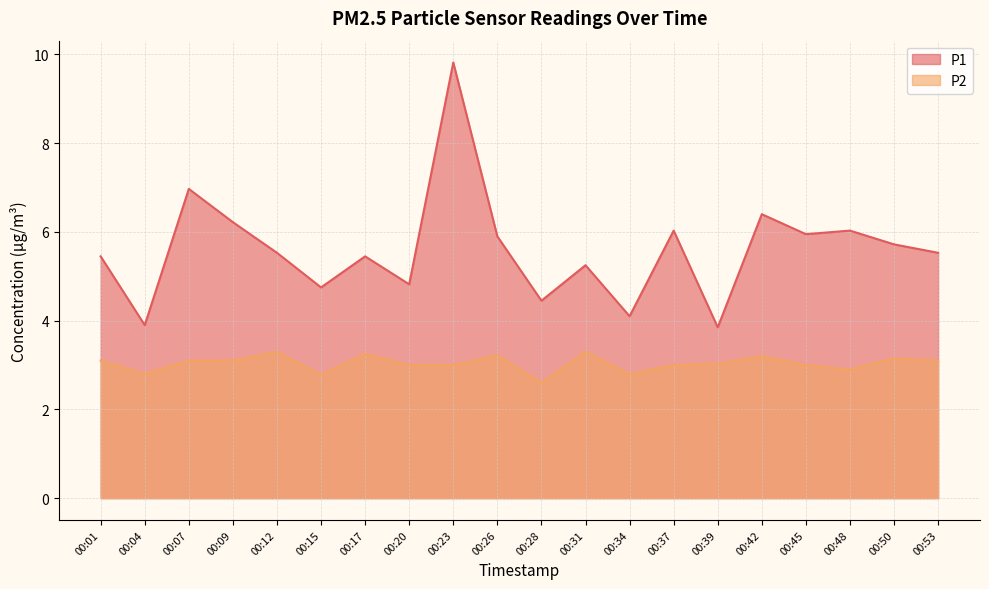

True or false: P2 and P1 cross at least once.

False